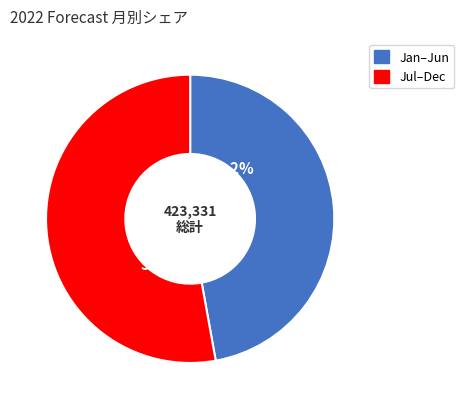

Does any single category account for the majority?

Yes